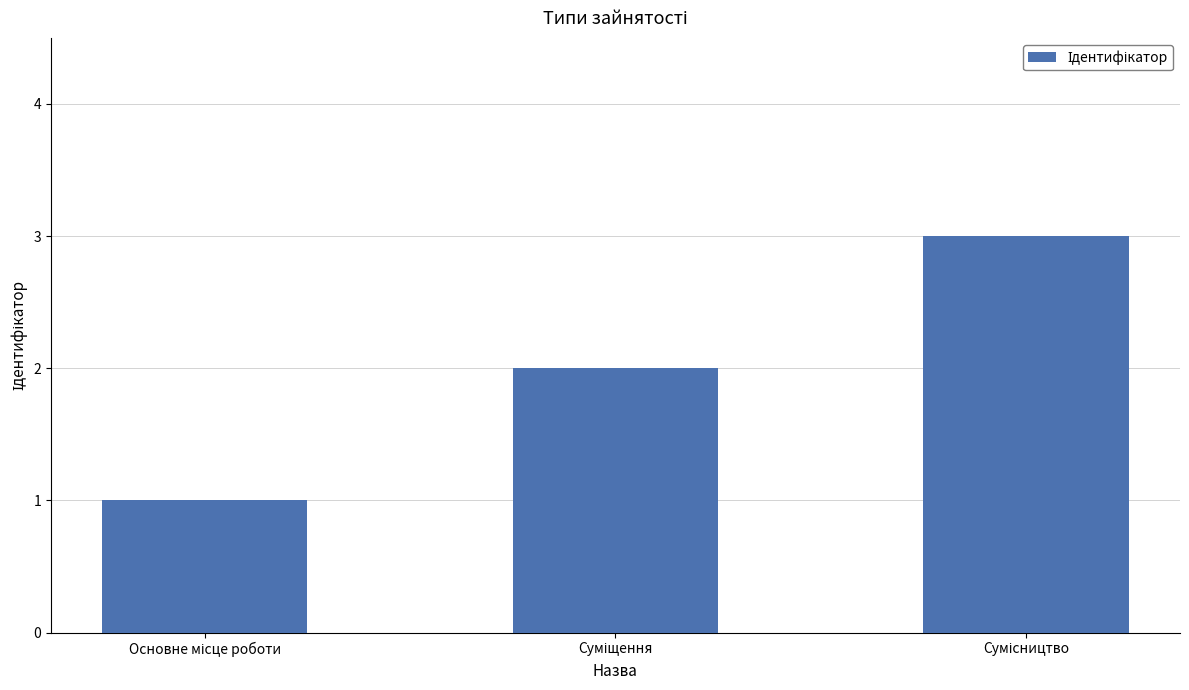

What is the greatest value displayed?

3